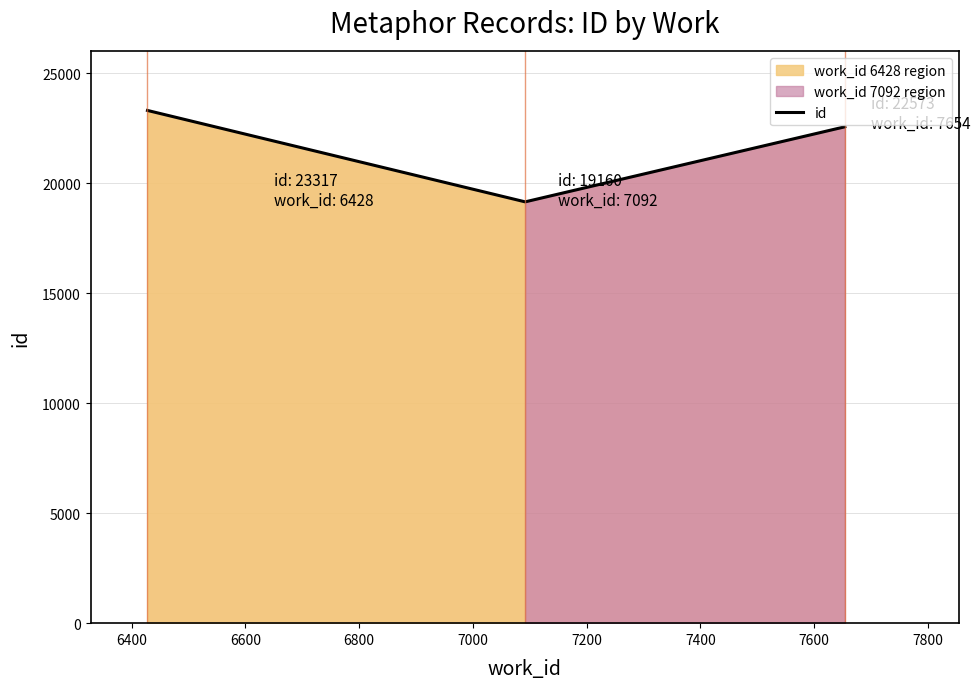

What is the maximum value for id?

23317